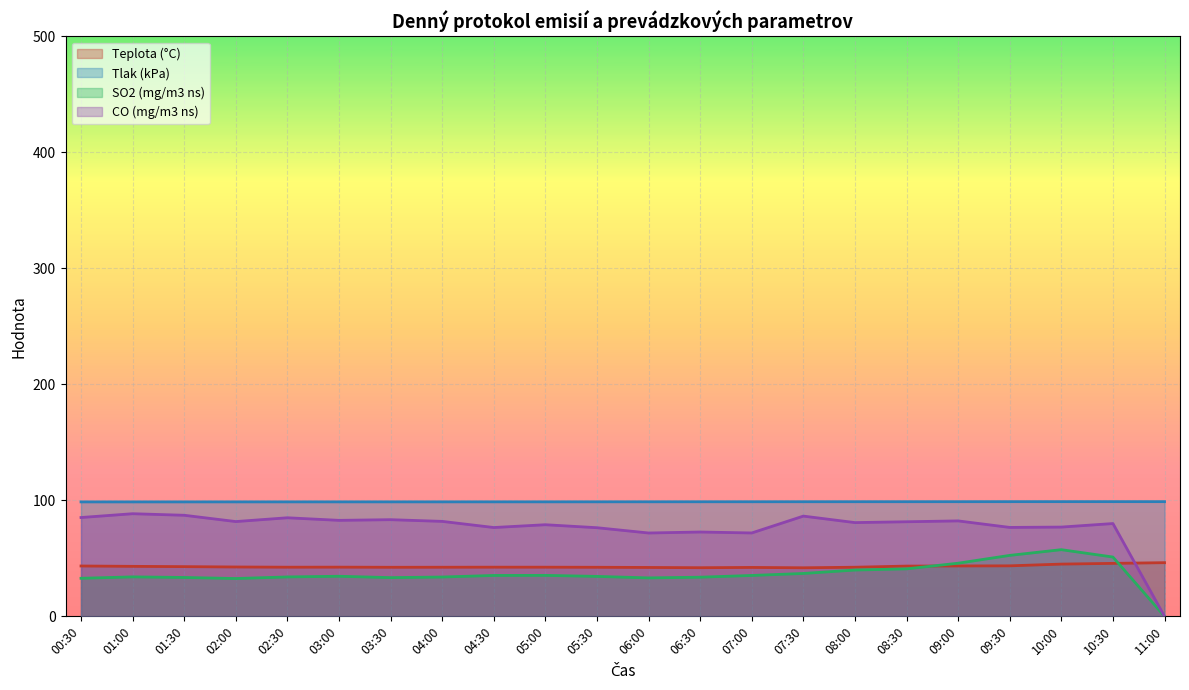

What is the difference between the Teplota (°C) values at 10:30 and 02:30?

3.3